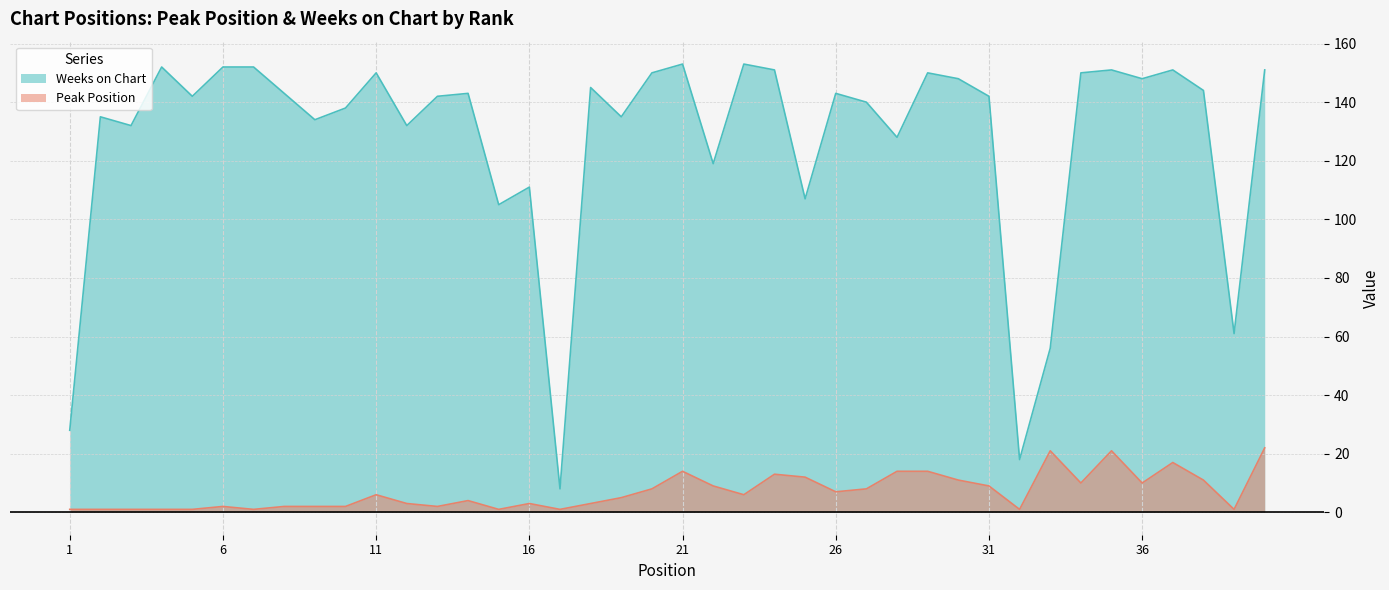

List the series in order of their overall mean, lowest first.

Peak Position, Weeks on Chart